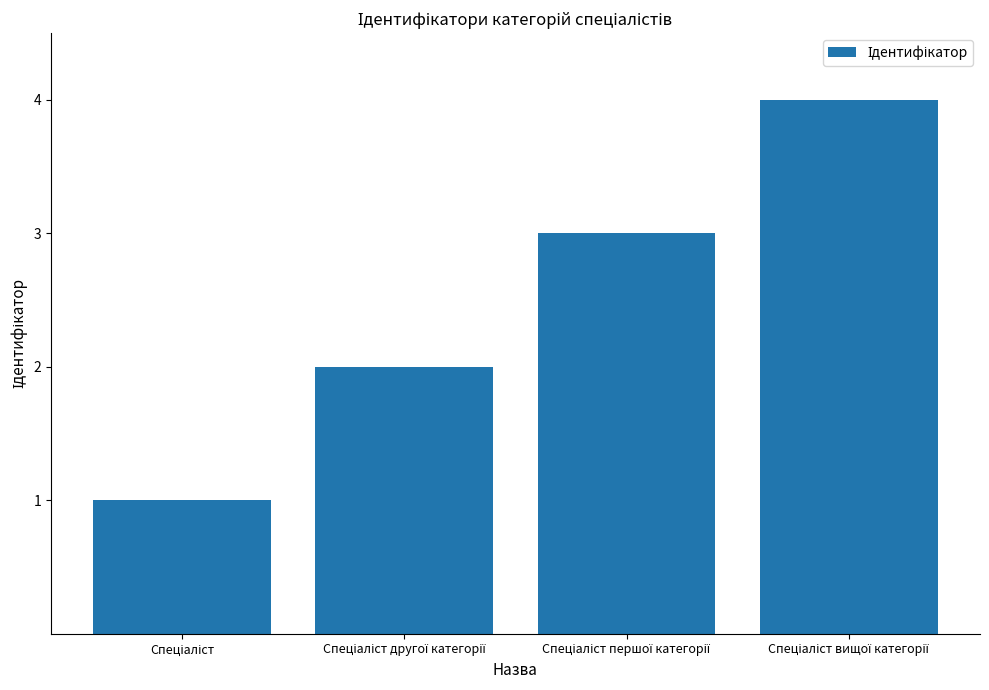

What is the difference between the maximum and minimum values?

3